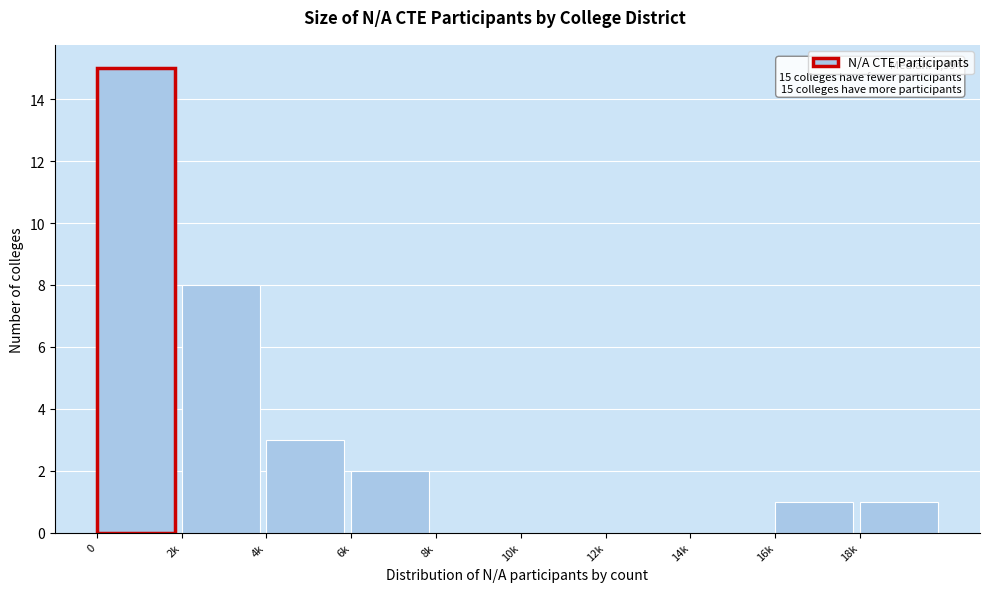

Reading left to right, what are all the values shown in this chart?

0=15	2k=8	4k=3	6k=2	8k=0	10k=0	12k=0	14k=0	16k=1	18k=1